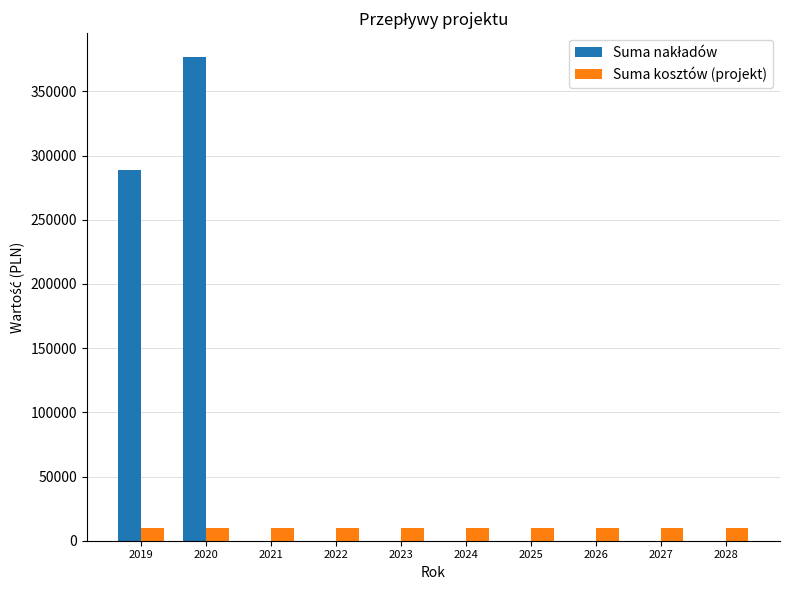

How many series are shown in this chart?

2